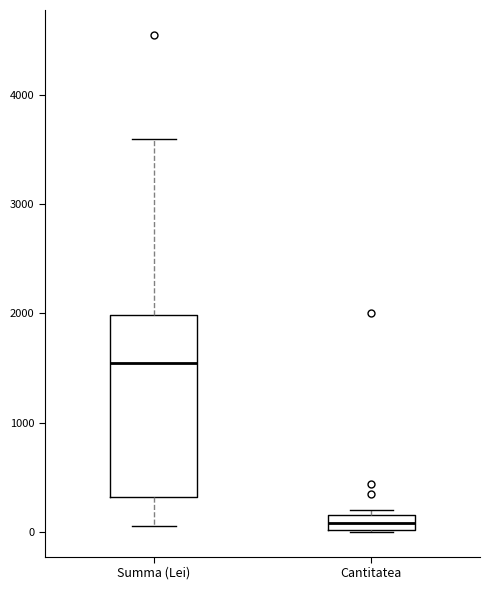

Which box is the tallest, from its lower edge to its upper edge?

Summa (Lei)